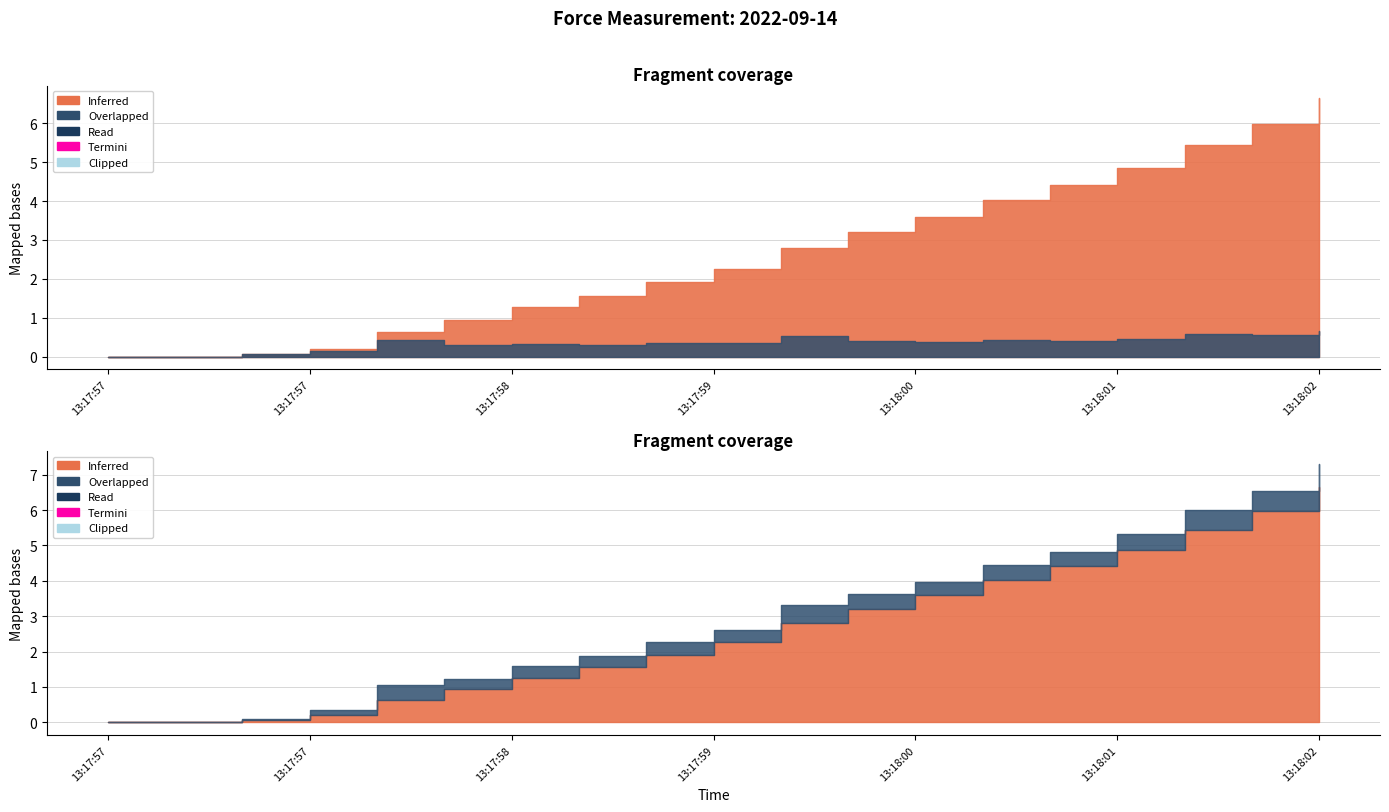

True or false: Total force x time and col_5 cross at least once.

False